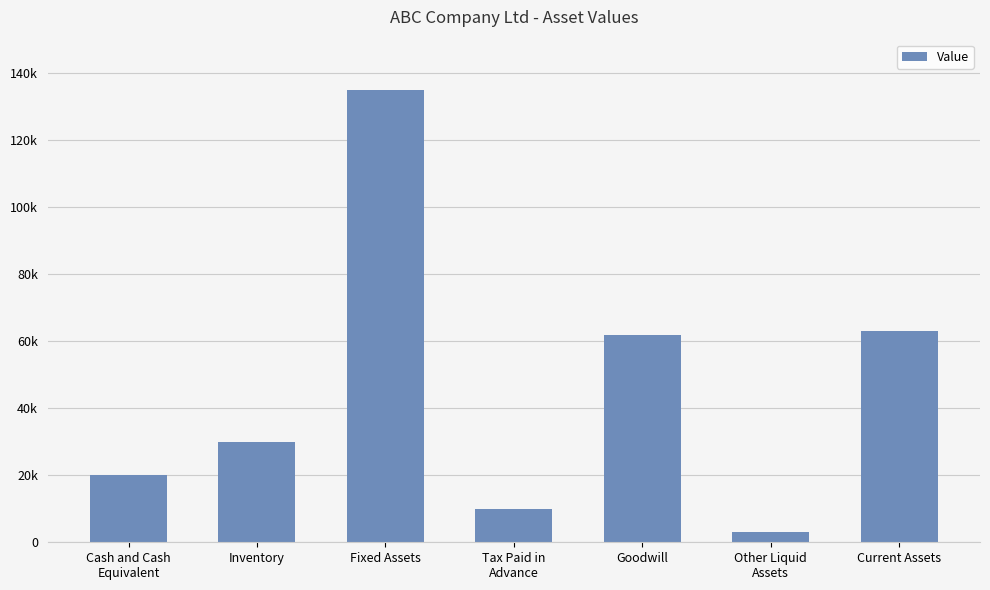

What is the difference between the values at Tax Paid in
Advance and Fixed Assets?

125000